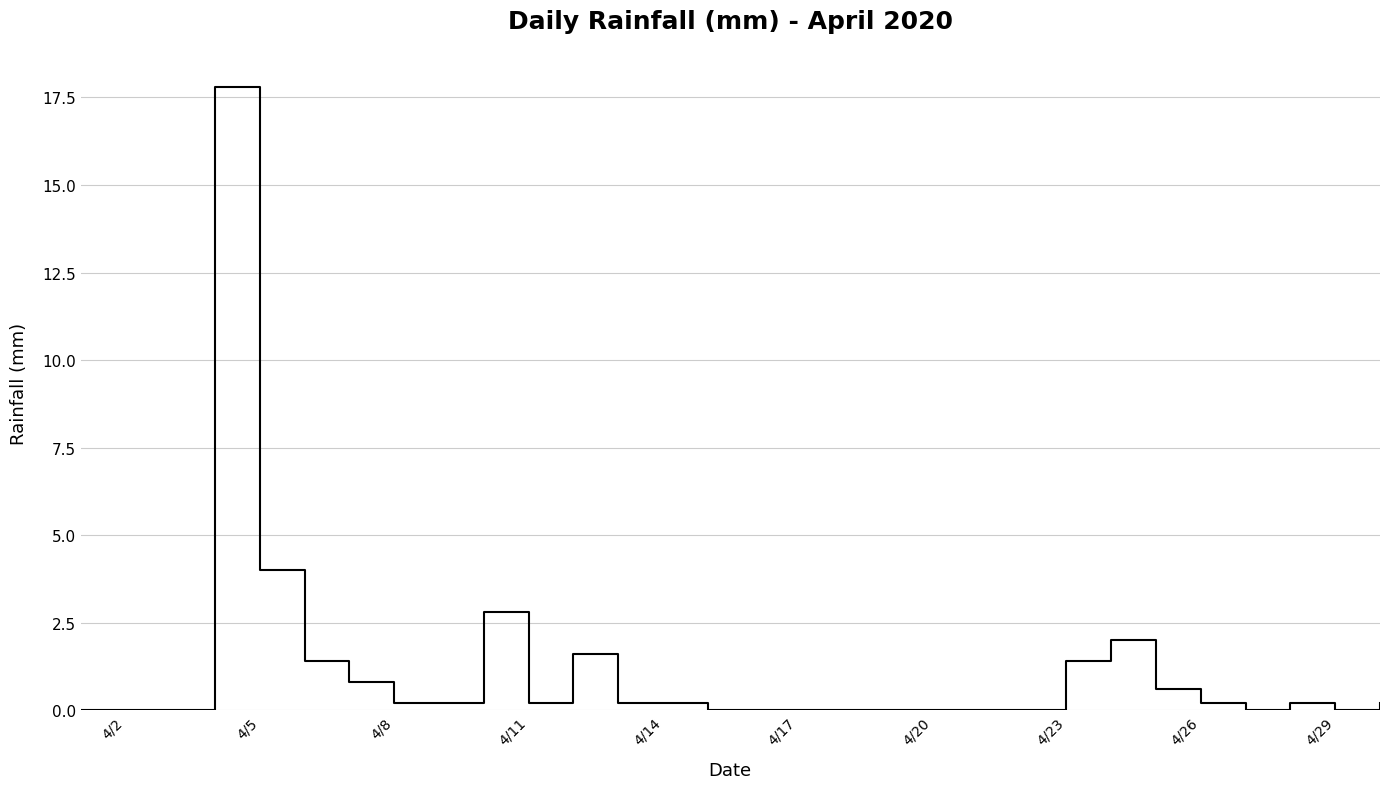

What is the average value?

1.1